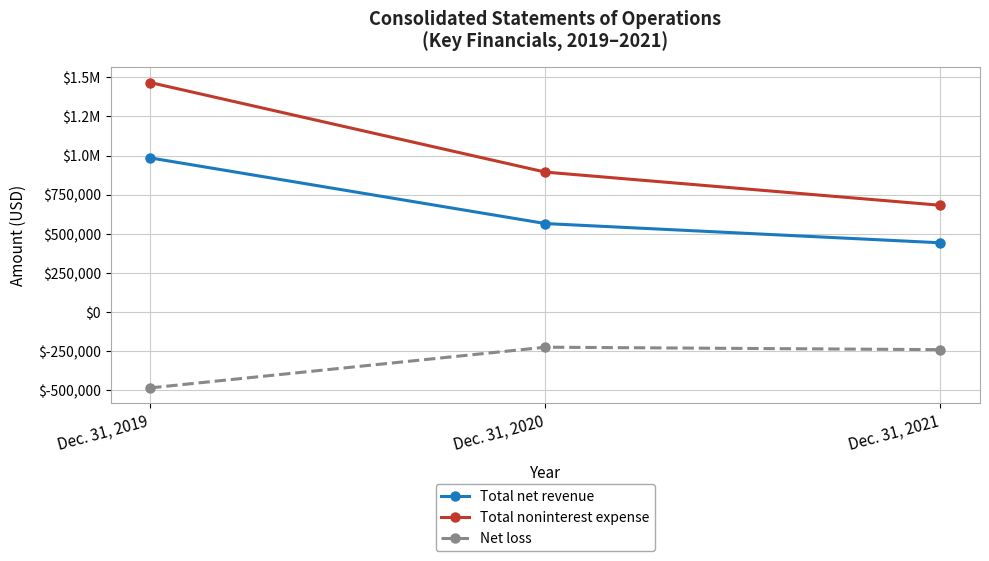

What is the difference between the maximum and minimum values in the Net loss series?

259884